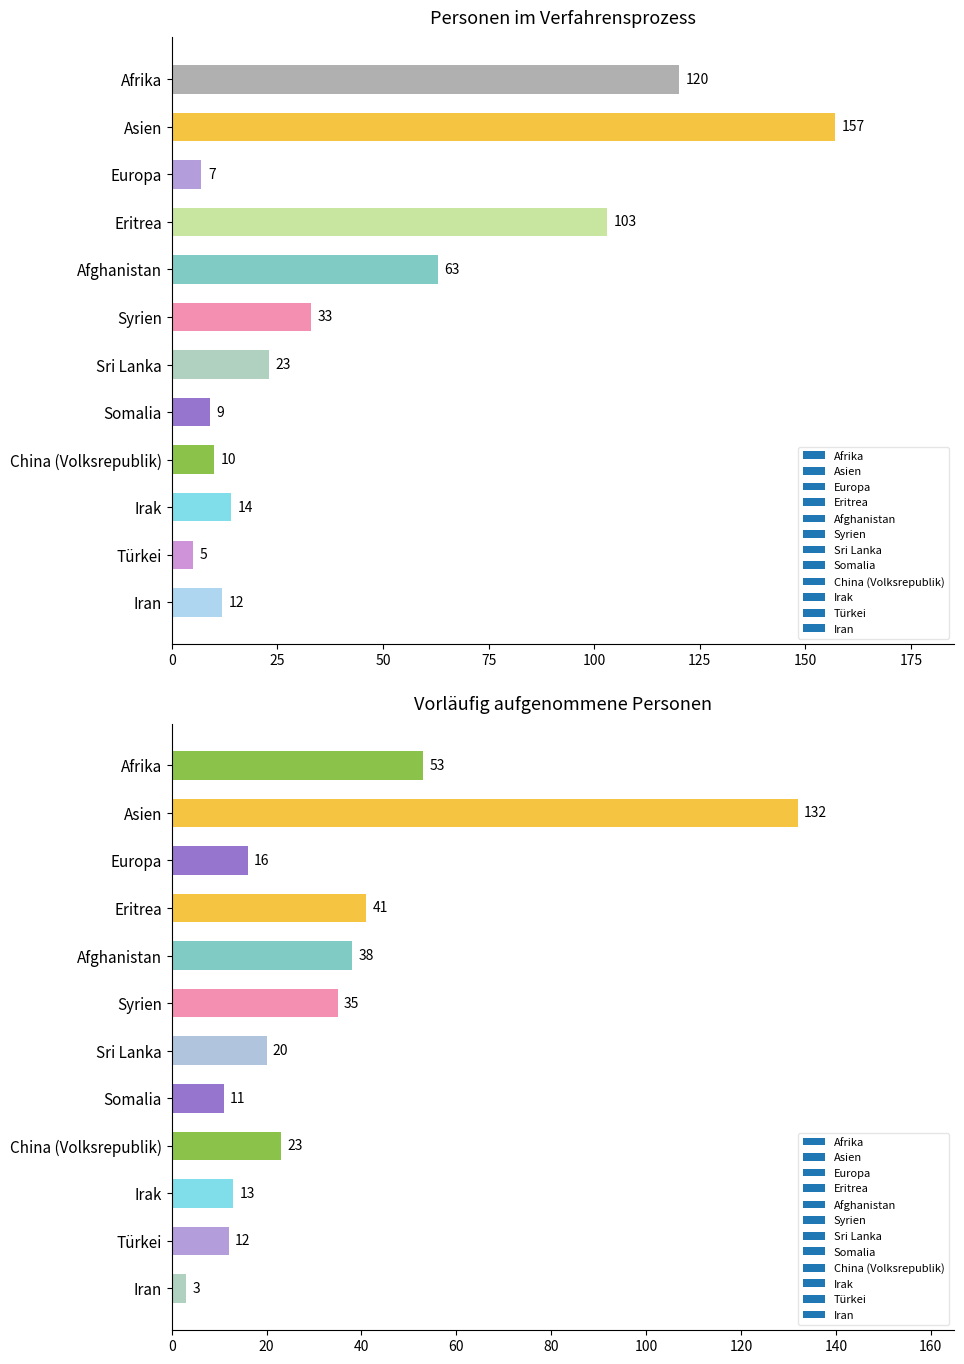

What is the lowest value of the Total Personen series?

15